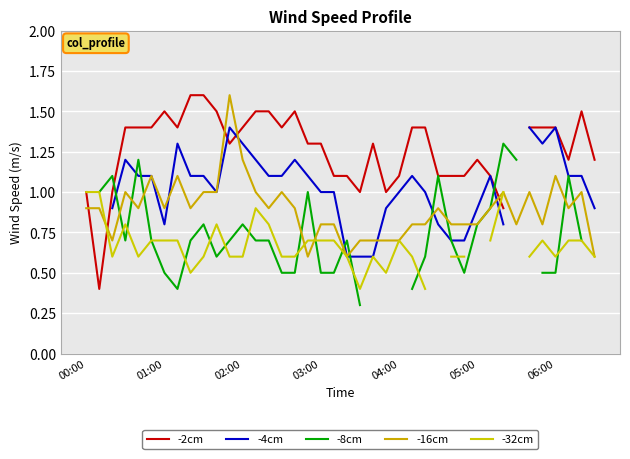

How many interior local peaks does the -32cm series have?

6